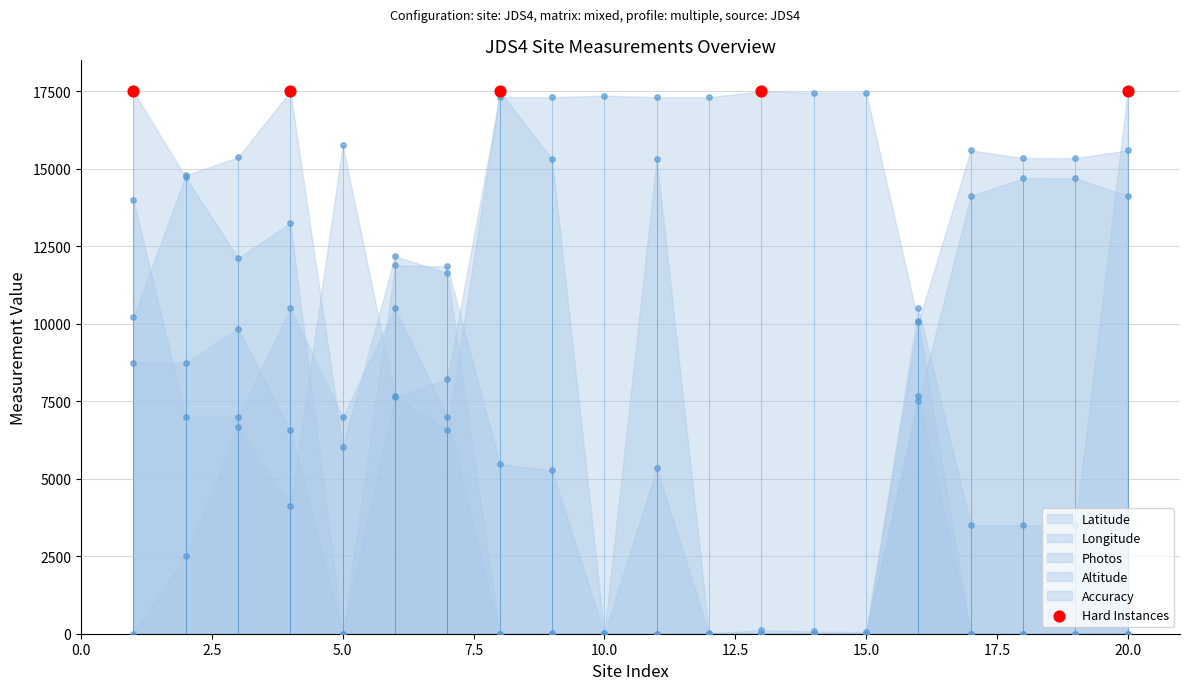

Which series has the widest spread of Y values?

Latitude